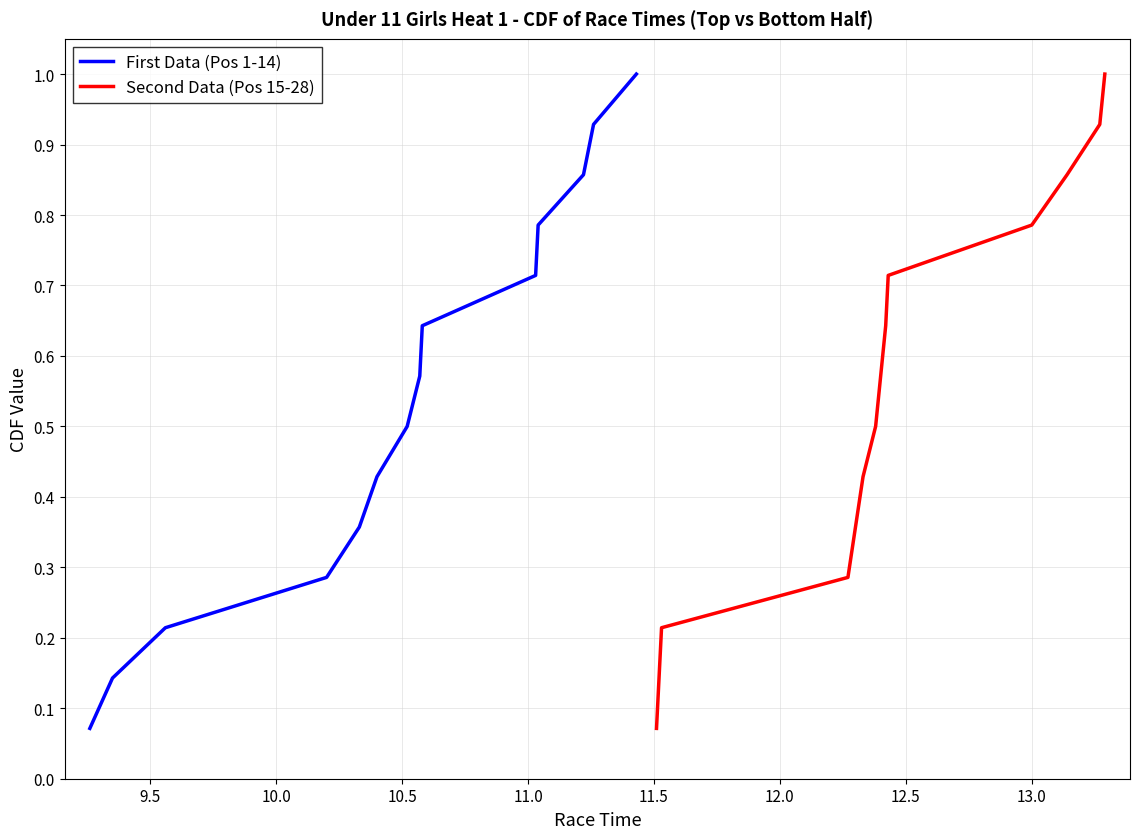

Which series has the largest range (max minus min)?

First Data (Pos 1-14)